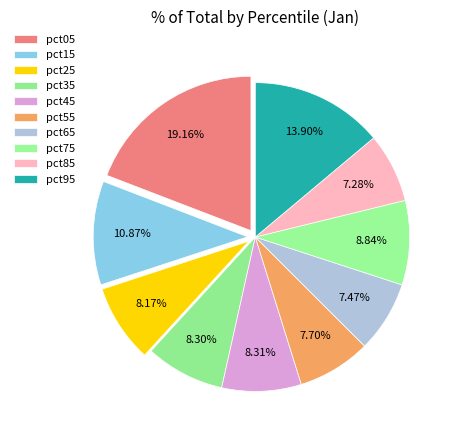

What percentage do pct35 and pct85 together represent?

15.6%